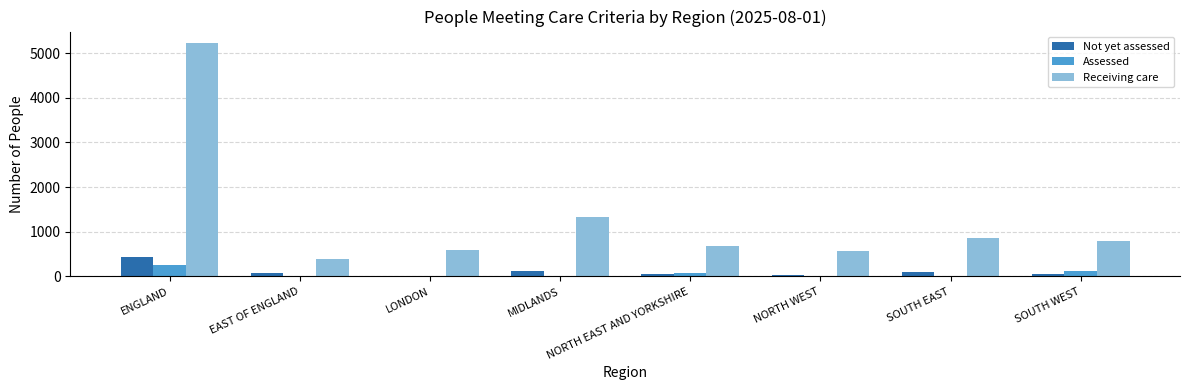

The value of Not yet assessed at MIDLANDS is 132. True or false?

True